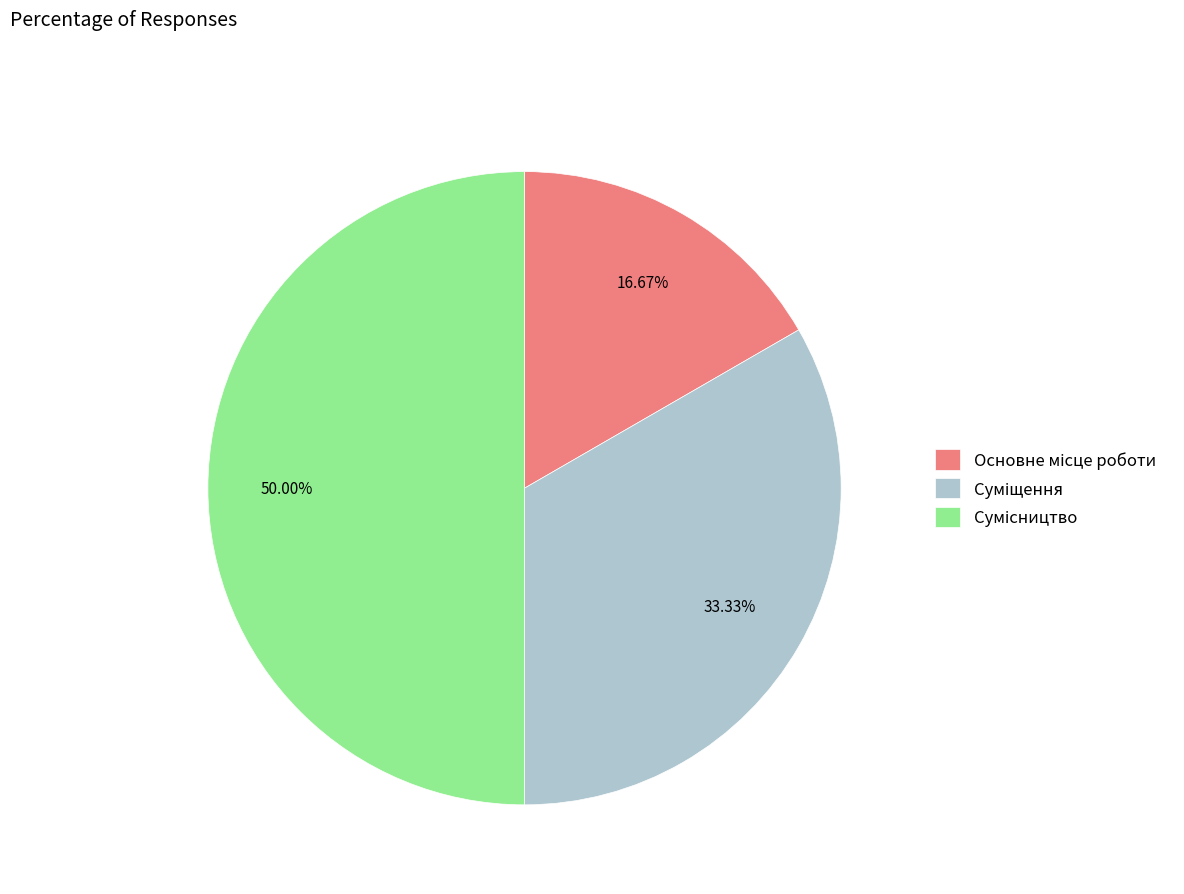

To the nearest percent, what portion does Основне місце роботи represent?

17%